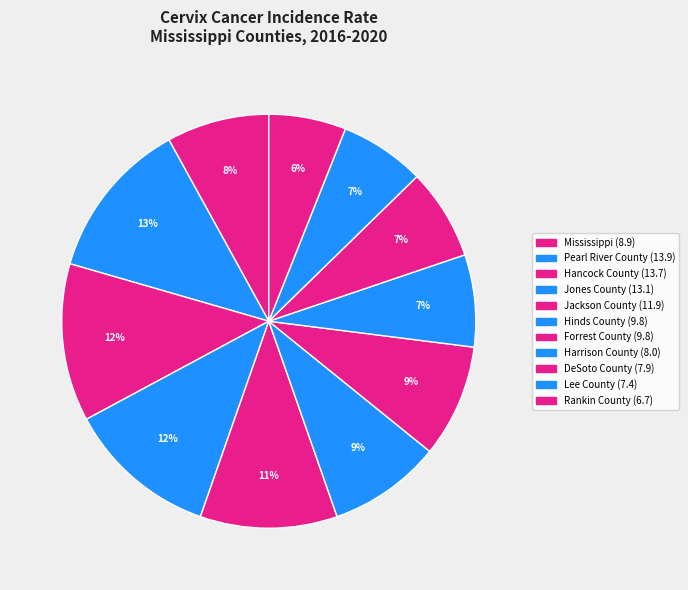

How many slices are in this pie chart?

11